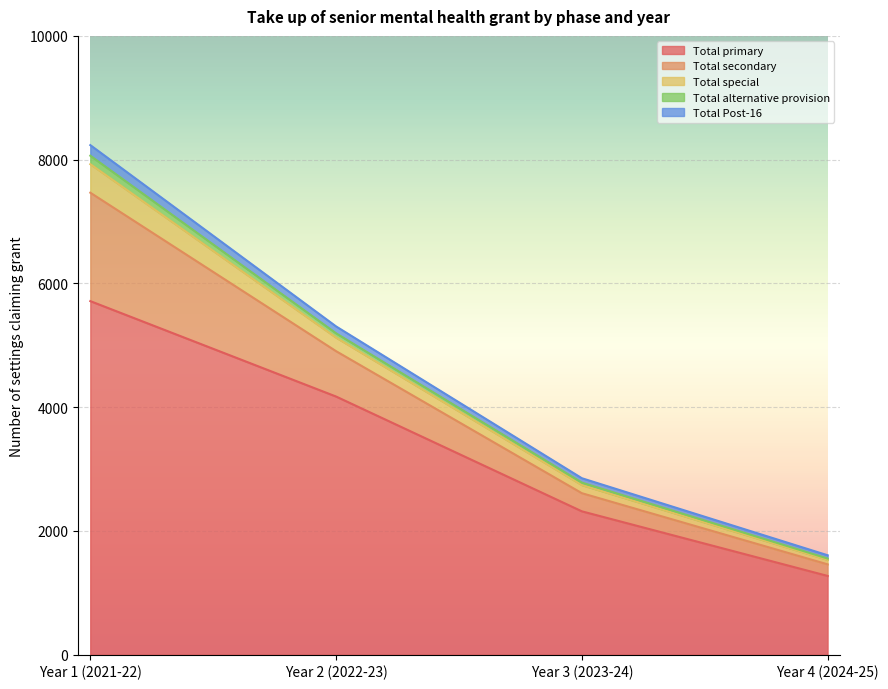

True or false: Total special has more than 1 interior local peaks.

False